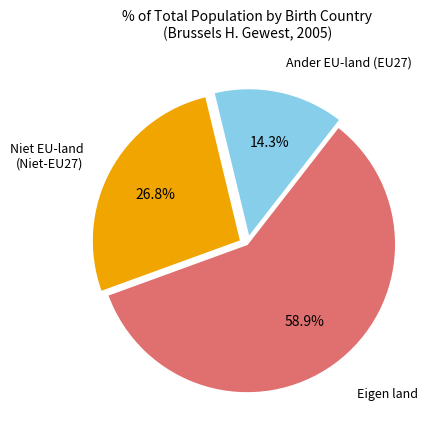

Is there a majority slice in this chart?

Yes